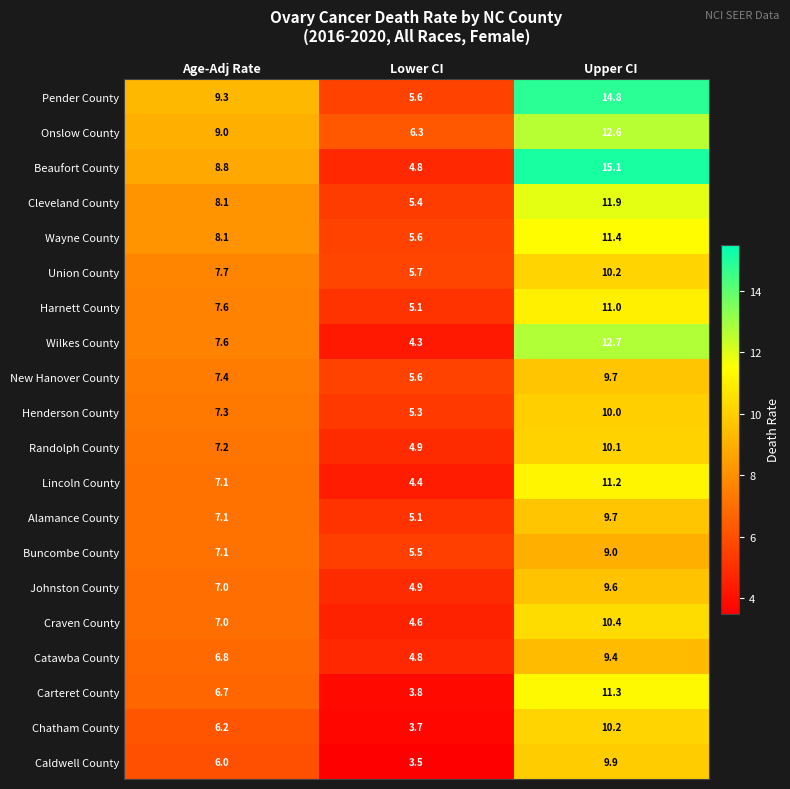

The Chatham County series shows 10.2 at Upper CI. True or false?

True